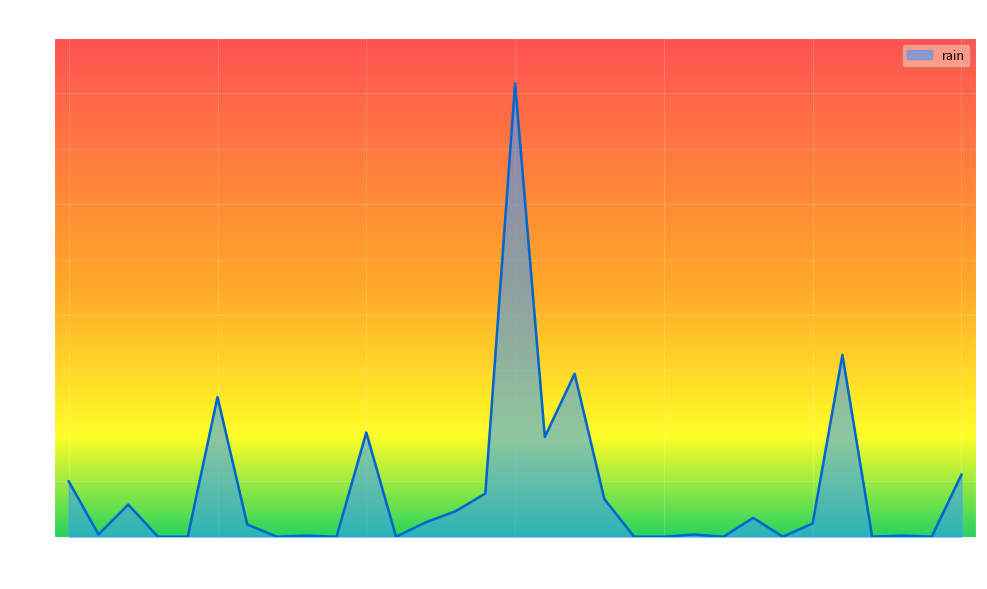

What is the difference between the maximum and minimum values?

81.8